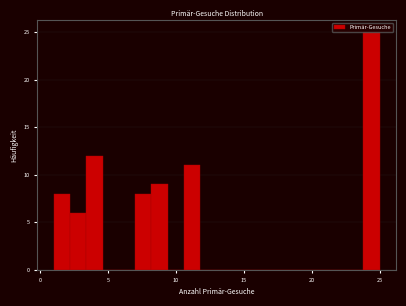

Around what value on the x-axis is the tallest bar? Give the approximate position of its centre, as read against the axis.

24.5